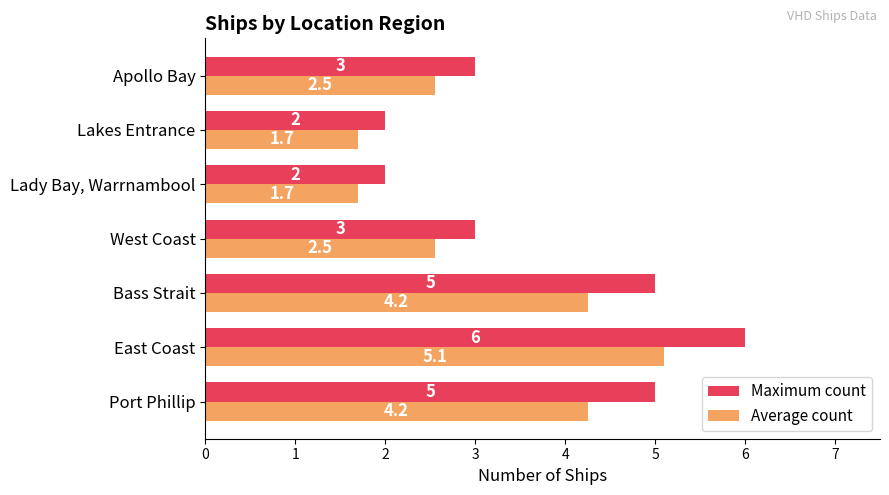

What is the maximum value for Maximum count?

6.0